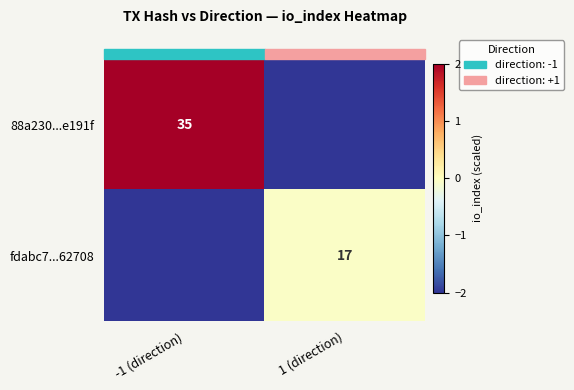

Is it true that fdabc7...62708 equals 5 at 1 (direction)?

False